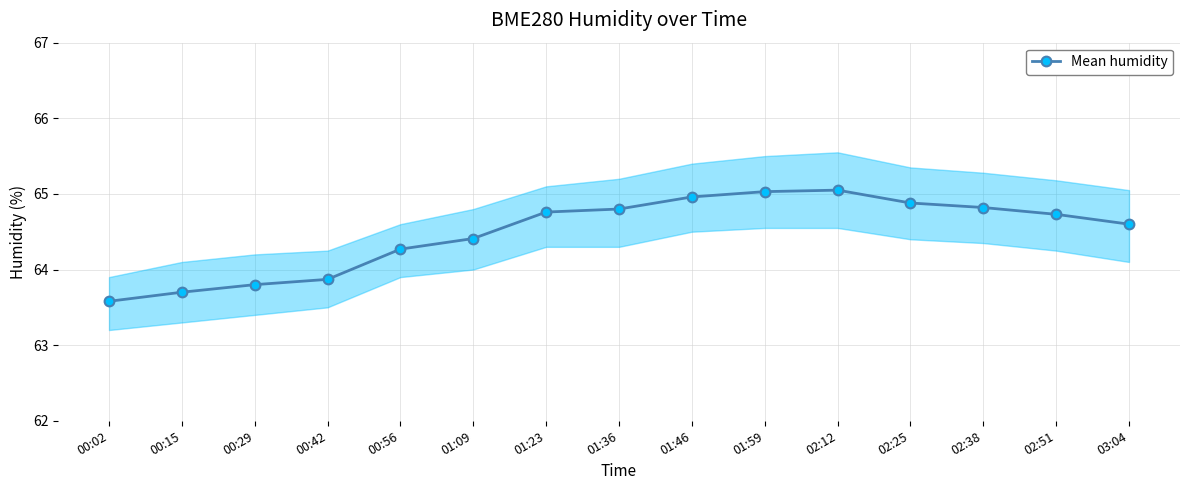

True or false: the data shows 65.0 at 01:46.

True